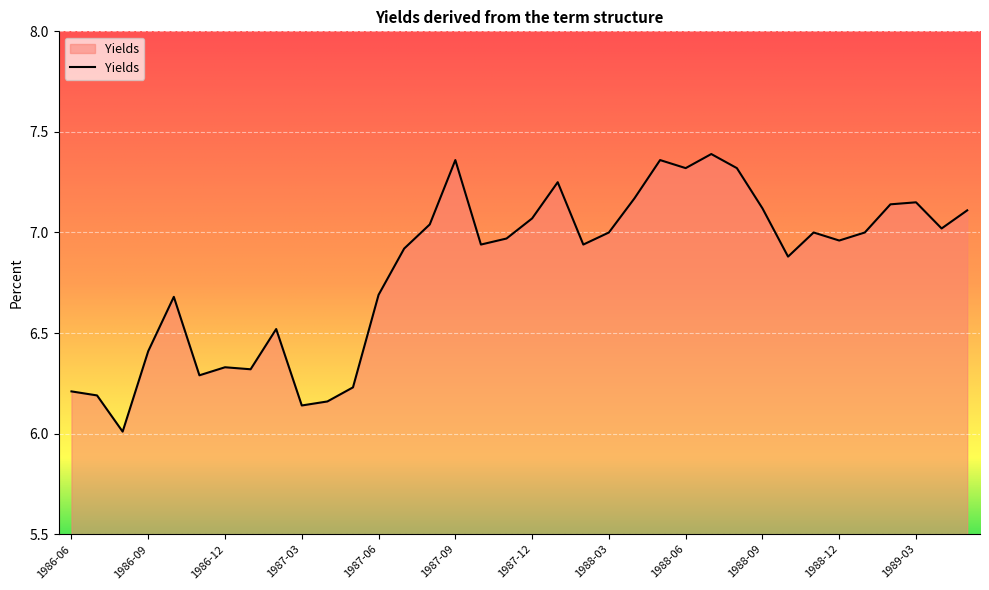

What is the average value?

6.8